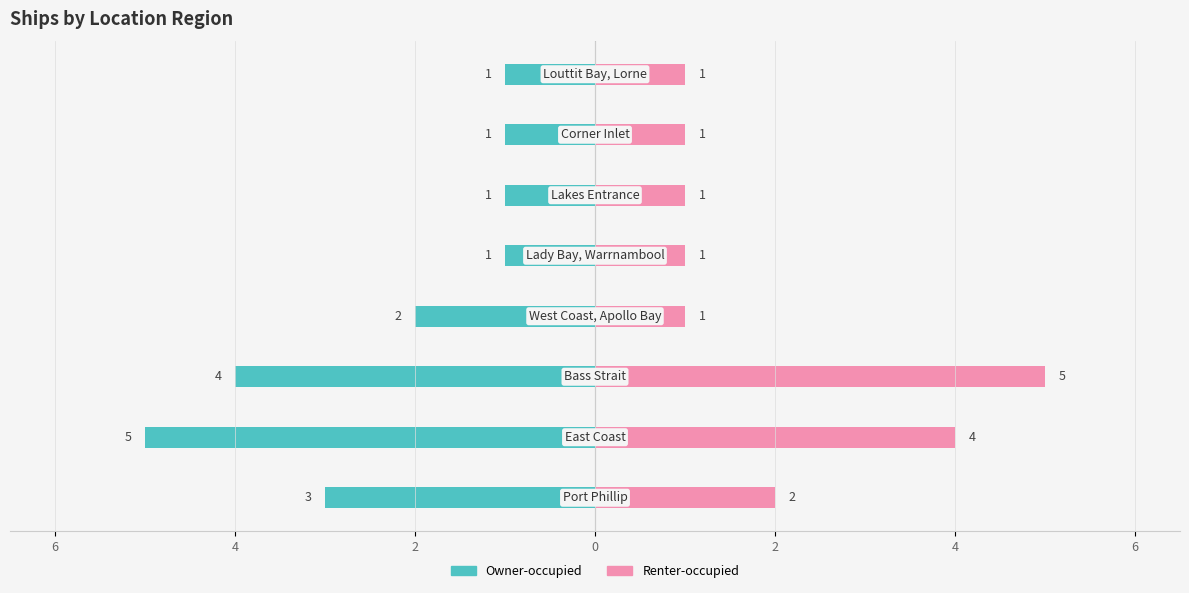

What is the value of the Renter-occupied bar at the 1st from the left?

2